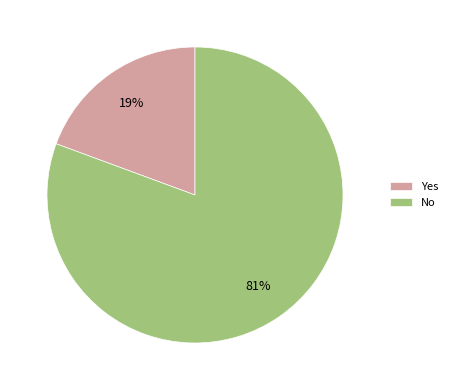

What percentage is the No slice, to the nearest percent?

81%